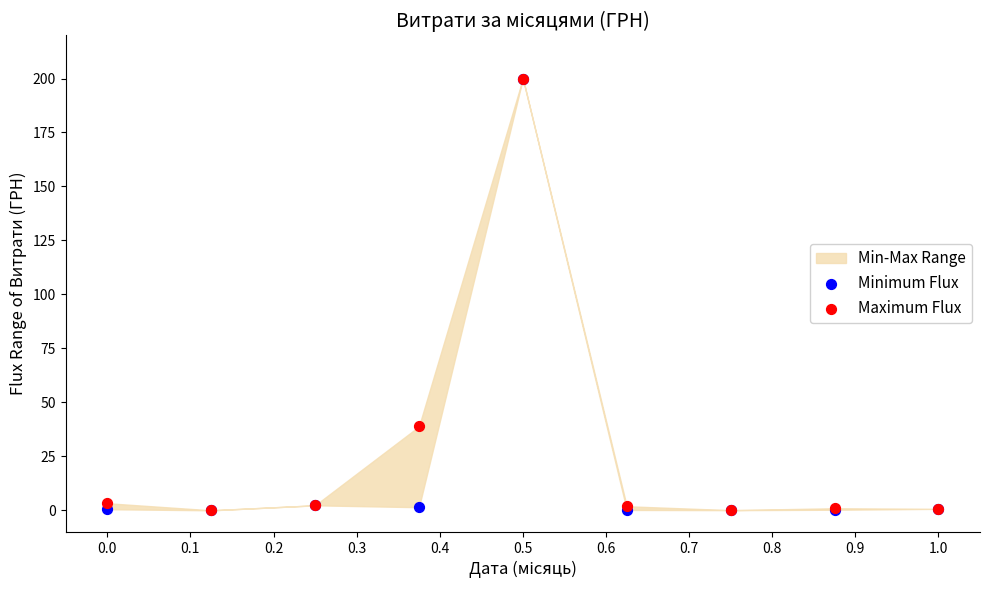

In the Maximum Flux series, what Y value is closest to 100?

38.8